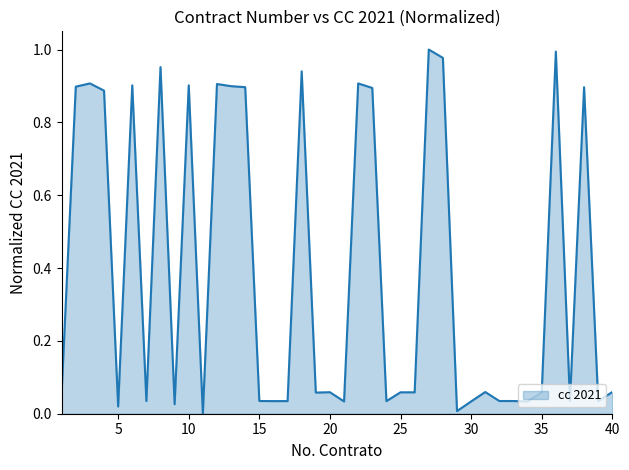

Does the chart display data point markers on the line(s)?

No